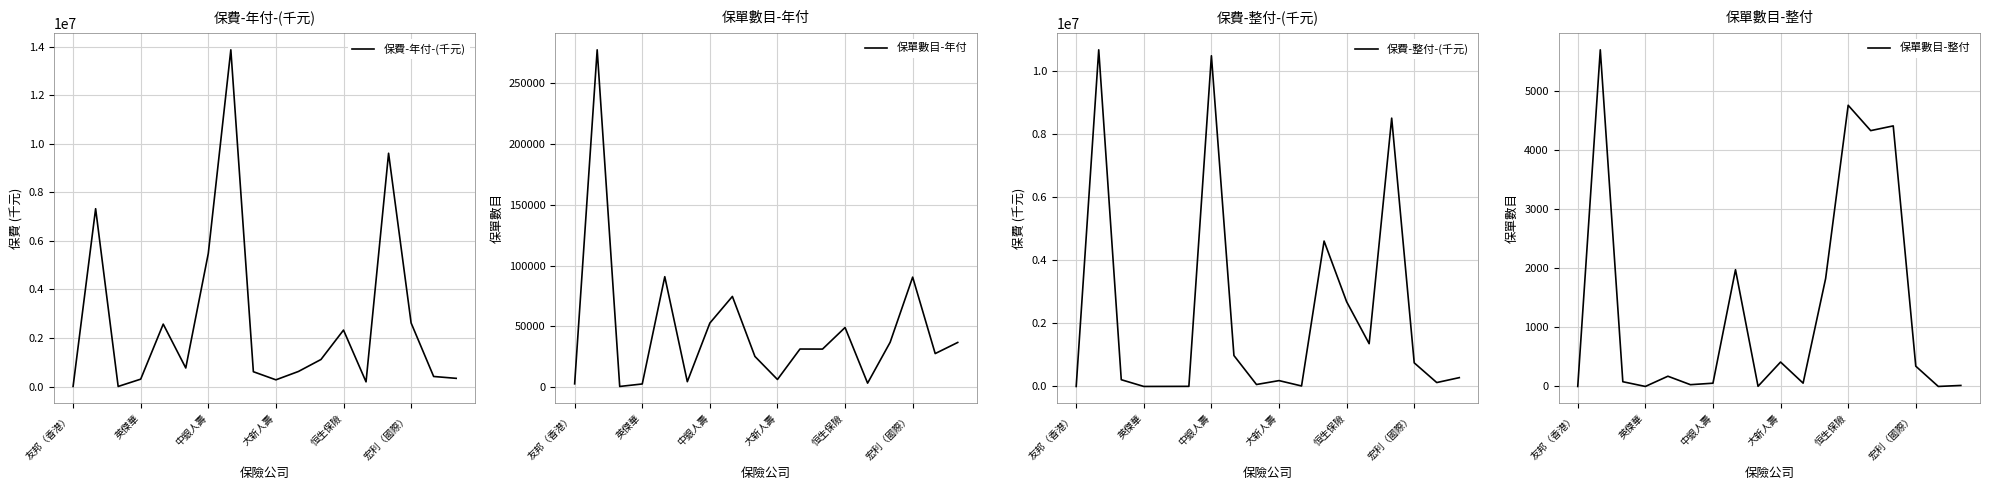

True or false: 保費-整付-(千元) and 保單數目-年付 cross at least once.

True